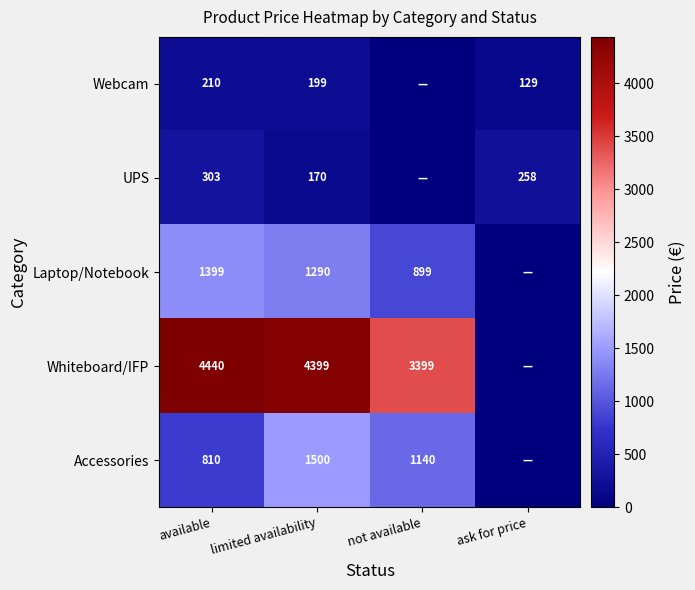

What is the difference between the highest and lowest values at limited availability?

4229